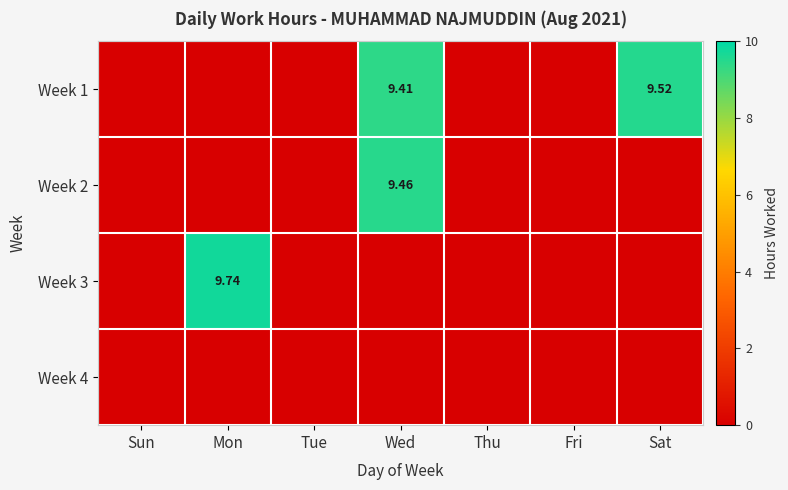

Which has a higher value, Wed or Thu?

Wed